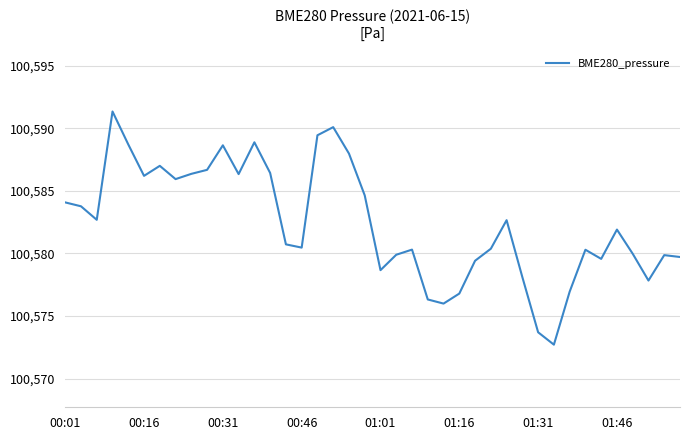

What is the greatest value displayed?

100591.3